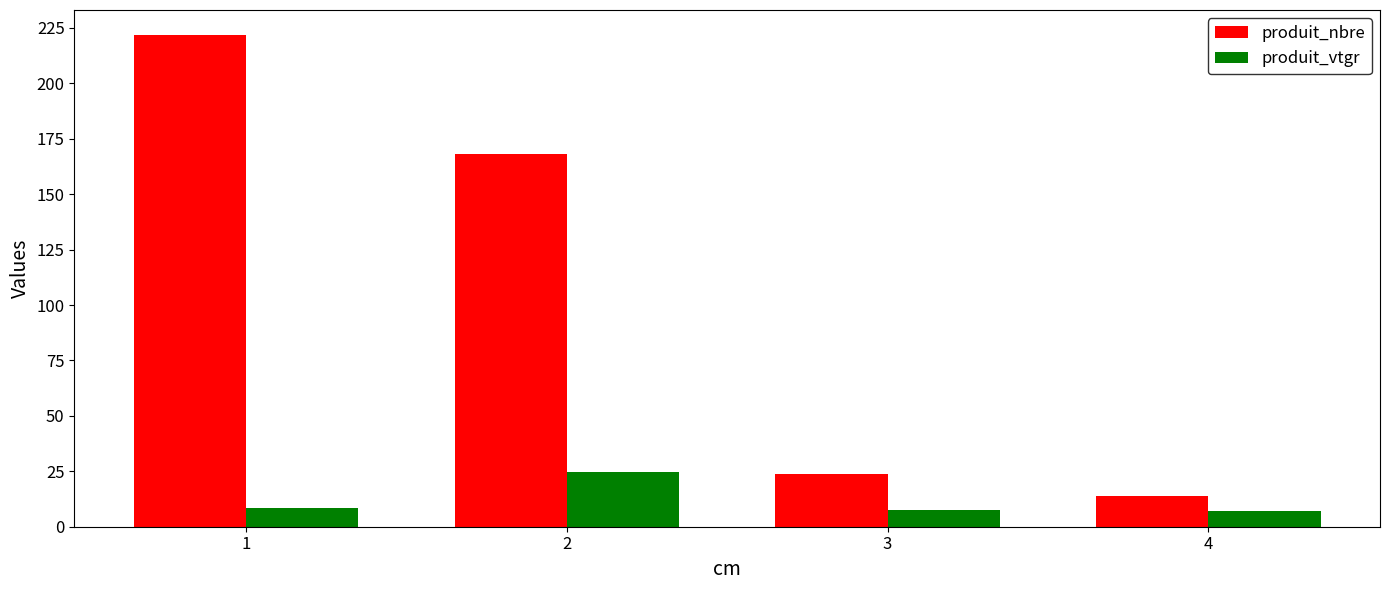

What is the minimum value for produit_nbre?

14.0